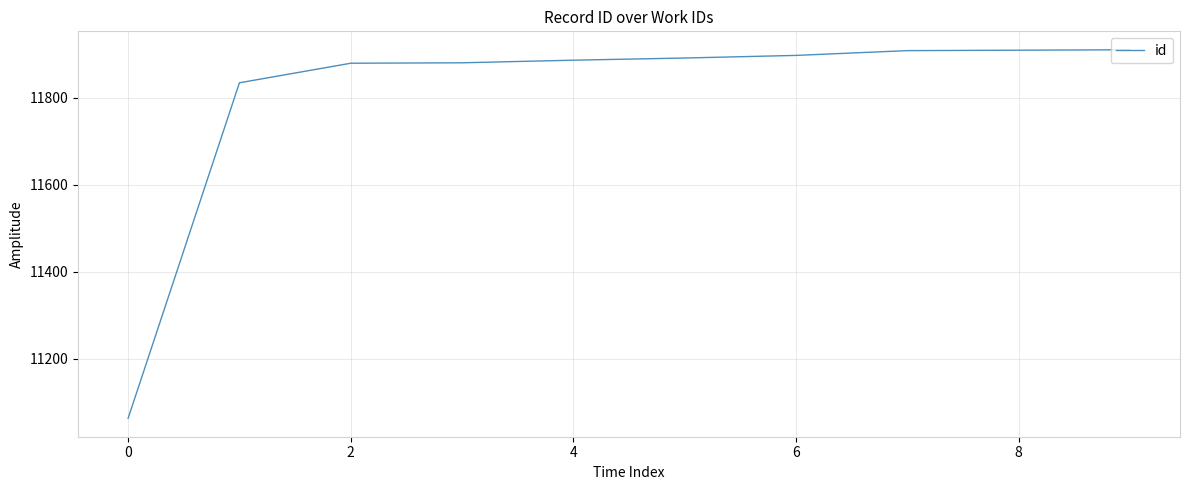

What is the difference between the maximum and minimum values?

848